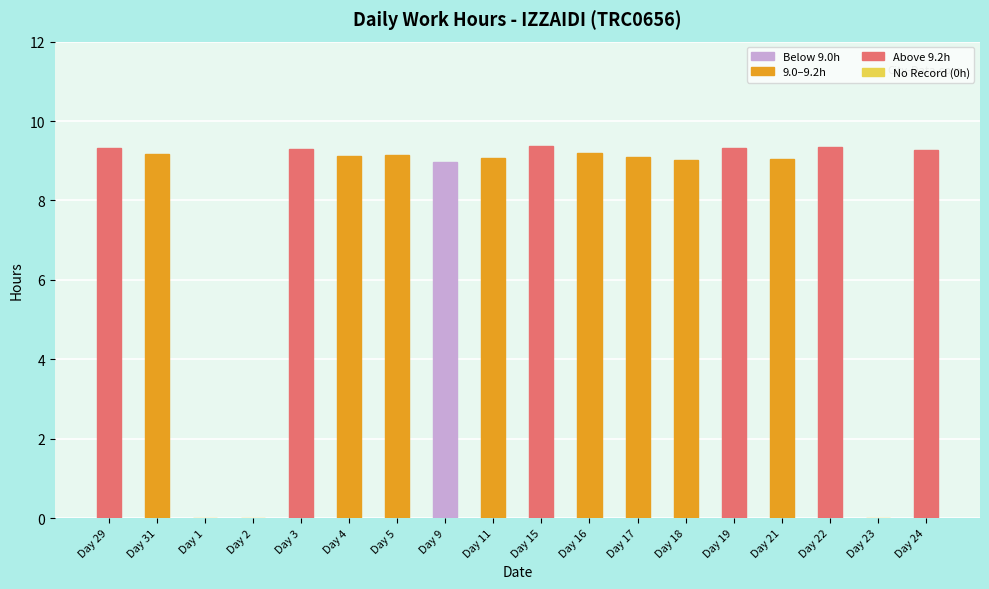

Approximately how many times larger is the value at Day 16 compared to Day 19?

1.0